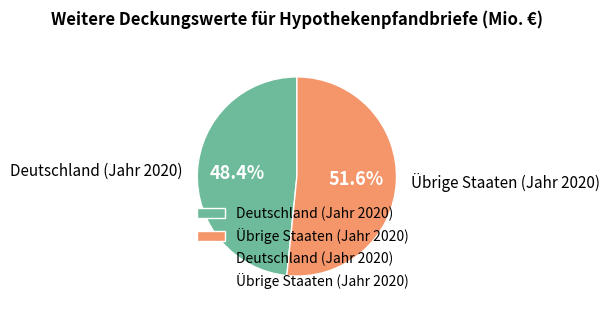

Rank the categories by value from highest to lowest.

Übrige Staaten (Jahr 2020), Deutschland (Jahr 2020)